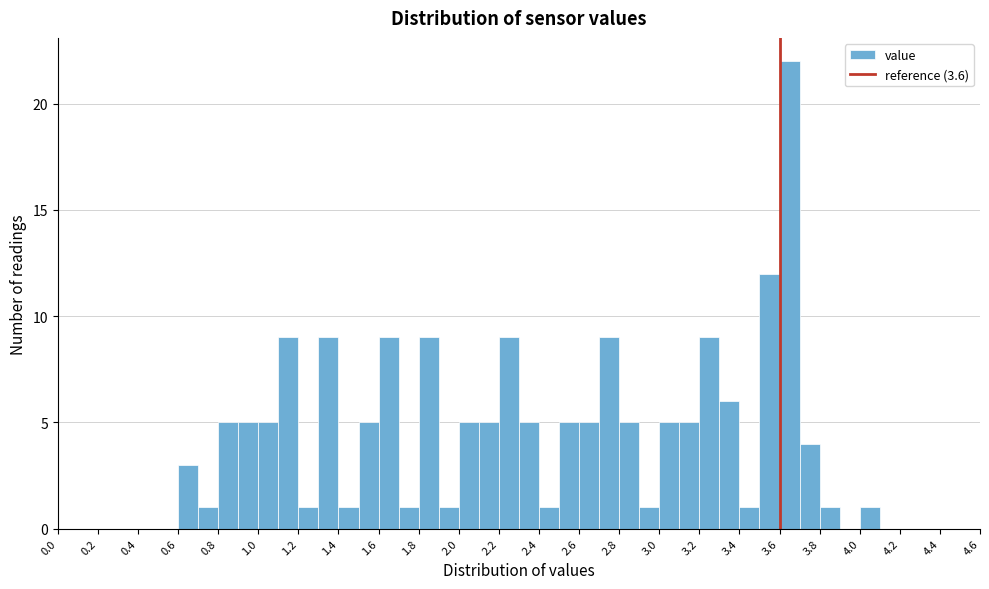

Reading left to right, list every bar in this chart as the range it spans on the x-axis followed by its height. The values are not printed on the chart, so give them approximately, as read against the axis.

0.0 to 0.1: 0
0.1 to 0.2: 0
0.2 to 0.3: 0
0.3 to 0.4: 0
0.4 to 0.5: 0
0.5 to 0.6: 0
0.6 to 0.7: 3
0.7 to 0.8: 1
0.8 to 0.9: 5
0.9 to 1.0: 5
1.0 to 1.1: 5
1.1 to 1.2: 9
1.2 to 1.3: 1
1.3 to 1.4: 9
1.4 to 1.5: 1
1.5 to 1.6: 5
1.6 to 1.7: 9
1.7 to 1.8: 1
1.8 to 1.9: 9
1.9 to 2.0: 1
2.0 to 2.1: 5
2.1 to 2.2: 5
2.2 to 2.3: 9
2.3 to 2.4: 5
2.4 to 2.5: 1
2.5 to 2.6: 5
2.6 to 2.7: 5
2.7 to 2.8: 9
2.8 to 2.9: 5
2.9 to 3.0: 1
3.0 to 3.1: 5
3.1 to 3.2: 5
3.2 to 3.3: 9
3.3 to 3.4: 6
3.4 to 3.5: 1
3.5 to 3.6: 12
3.6 to 3.7: 22
3.7 to 3.8: 4
3.8 to 3.9: 1
3.9 to 4.0: 0
4.0 to 4.1: 1
4.1 to 4.2: 0
4.2 to 4.3: 0
4.3 to 4.4: 0
4.4 to 4.5: 0